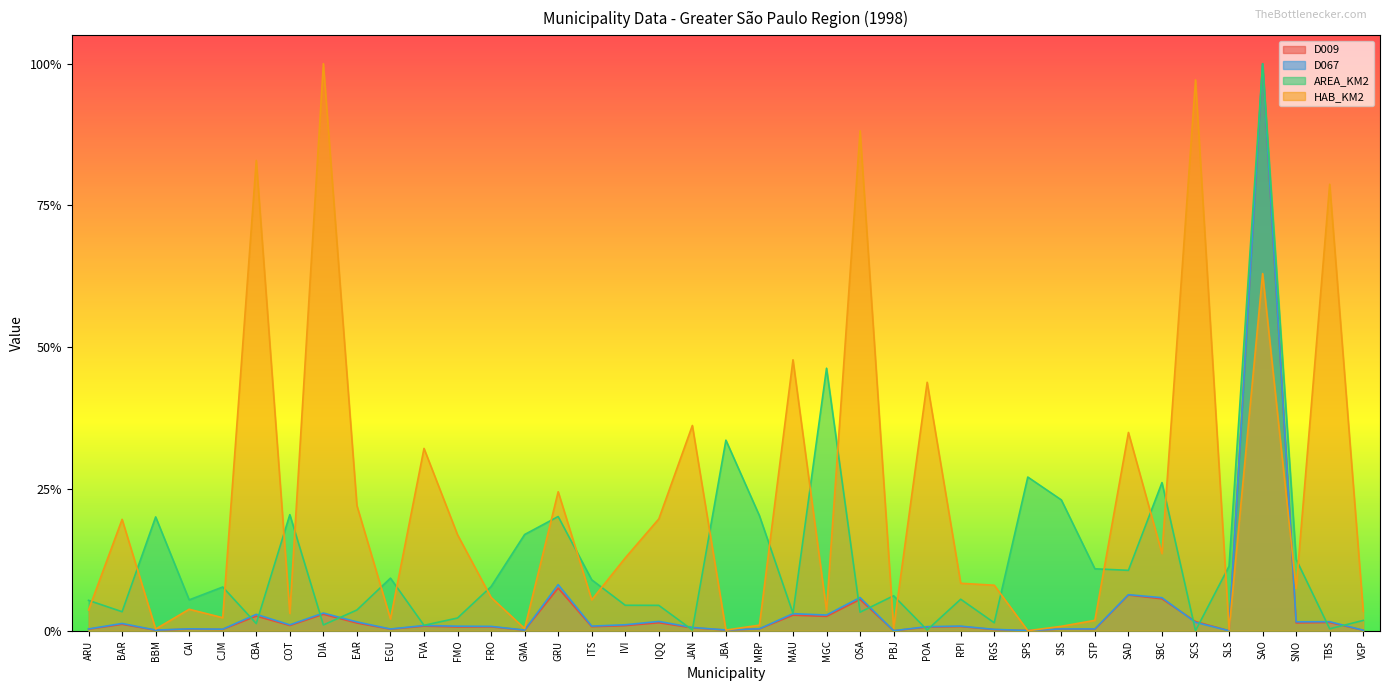

How many data points does each series have?

39